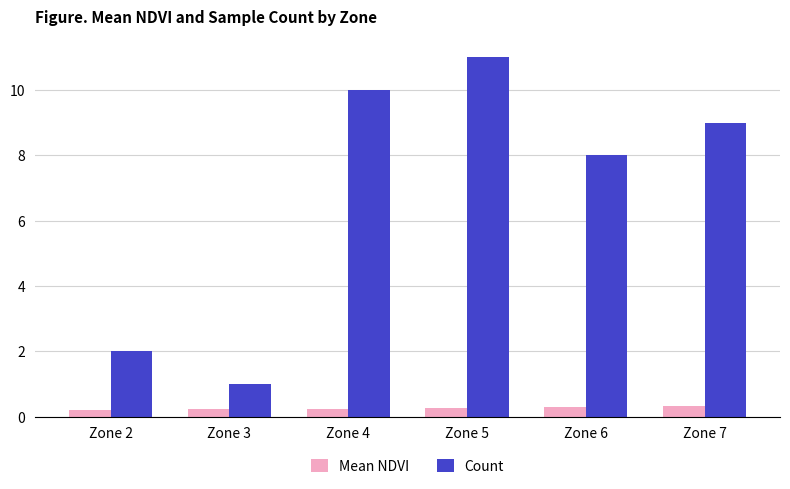

True or false: Mean NDVI has a value of 0.2 at Zone 3.

True